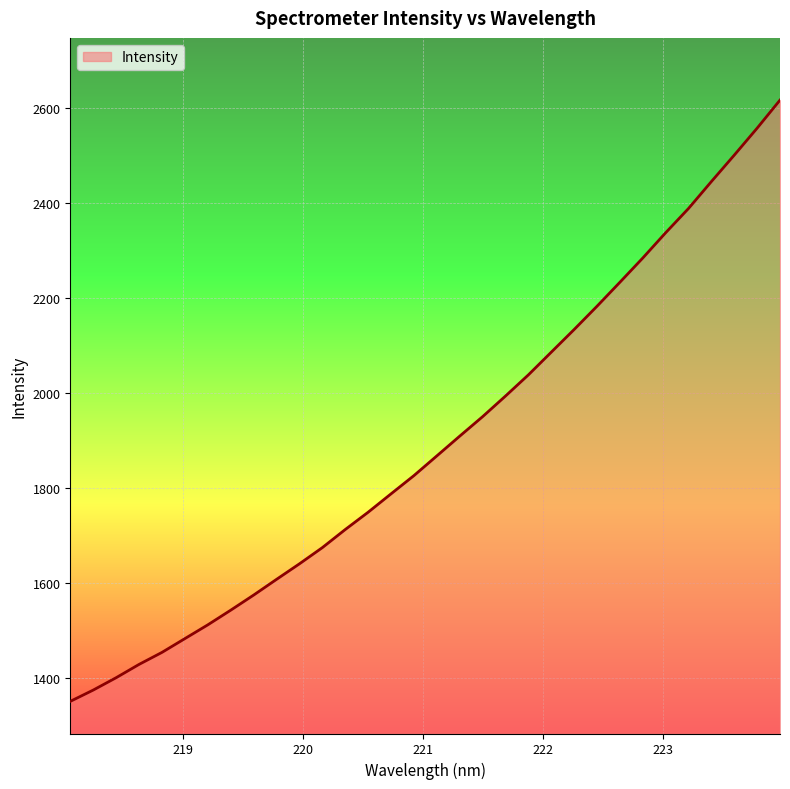

What is the maximum value shown in the chart?

2615.7